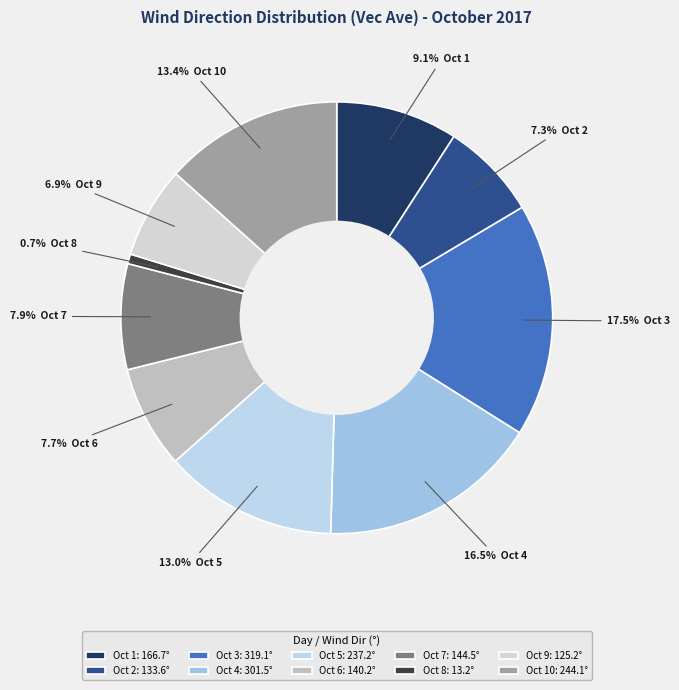

To the nearest percent, what is the difference between the largest and smallest slice percentages?

17%